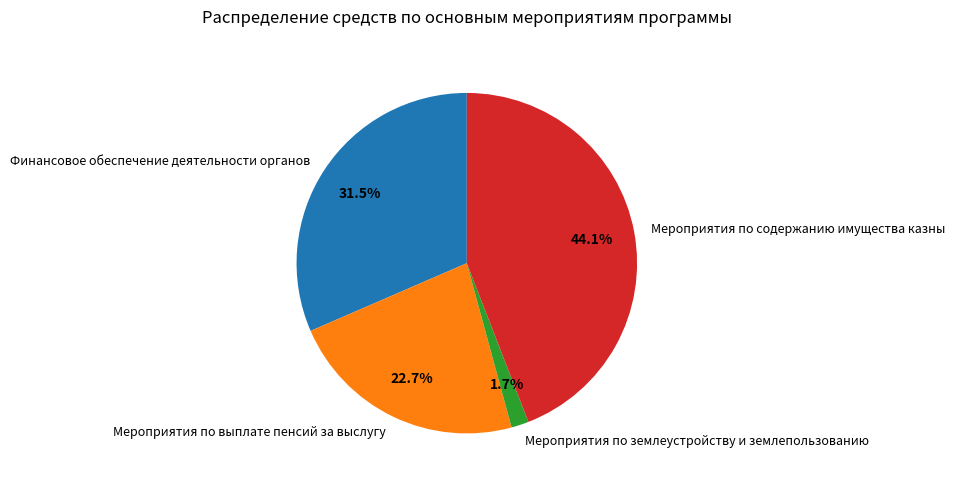

Does Мероприятия по содержанию имущества казны account for over 50% of the chart?

No